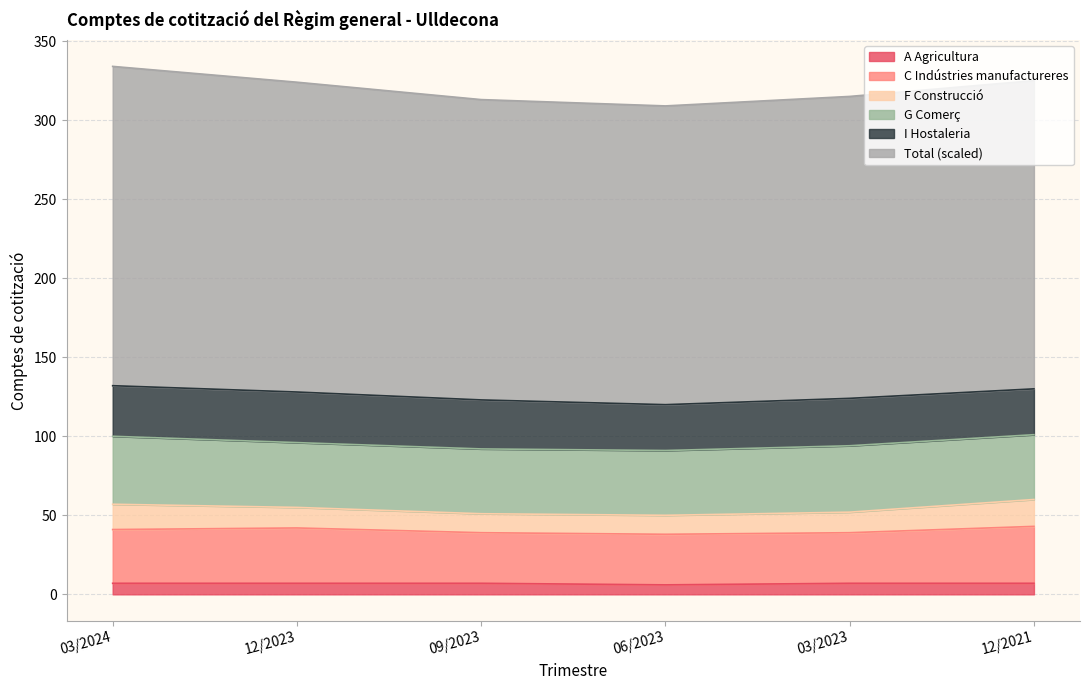

Is the value of A Agricultura at 12/2021 greater than the value of Total (scaled) at 06/2023?

No